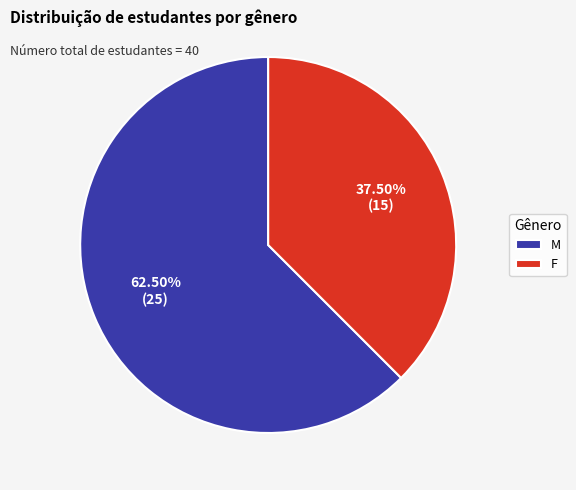

Is there a majority slice in this chart?

Yes